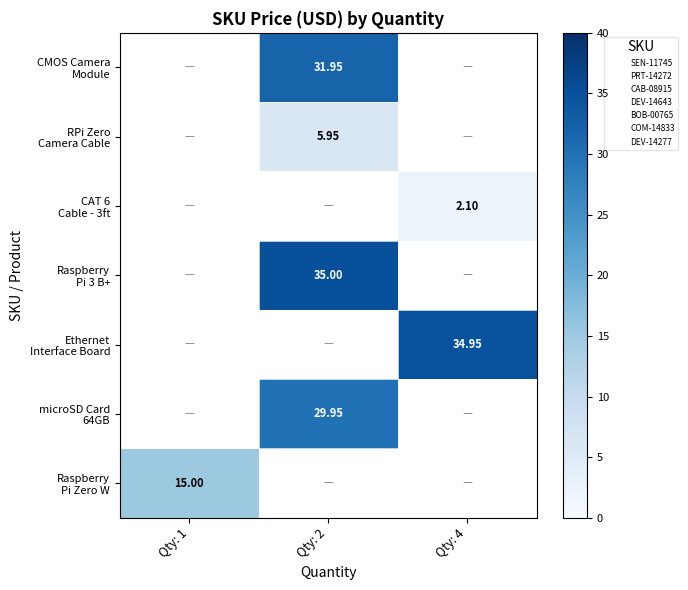

Where does the row_0 series first go above 31?

Qty: 2